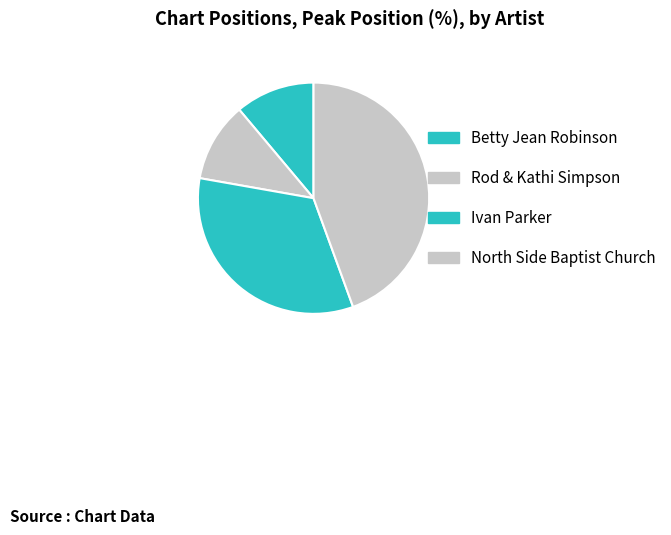

To the nearest percent, what is the combined percentage of Rod & Kathi Simpson and North Side Baptist Church?

56%